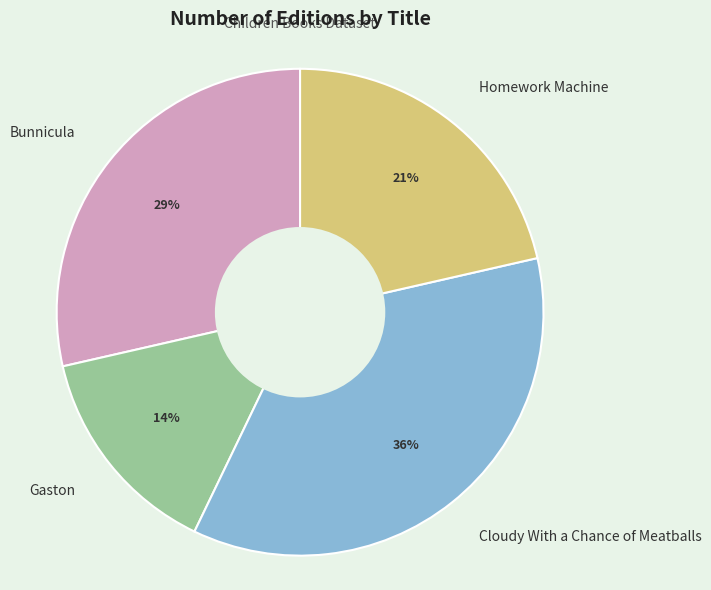

What is the smallest slice in the pie chart?

Gaston